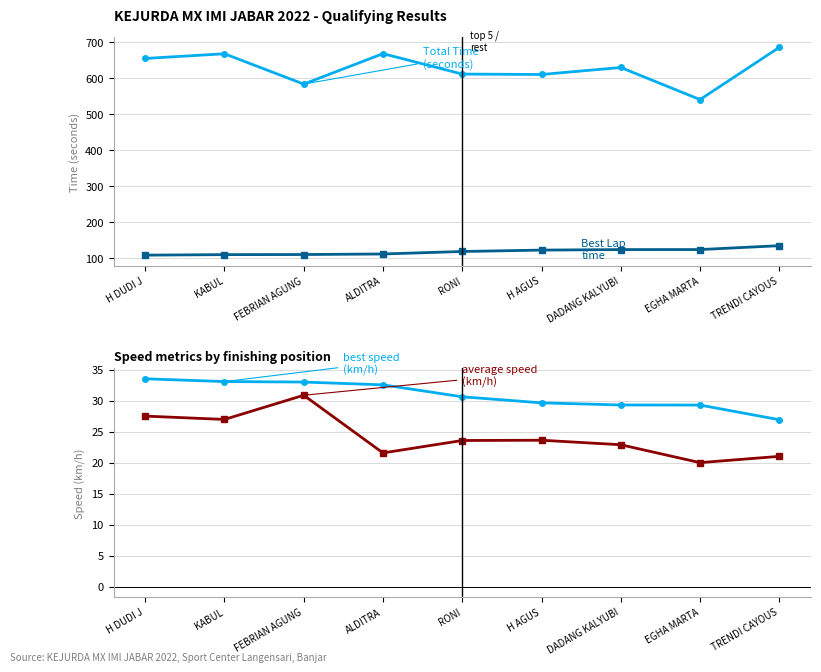

Where is the first local maximum for Total Time?

KABUL